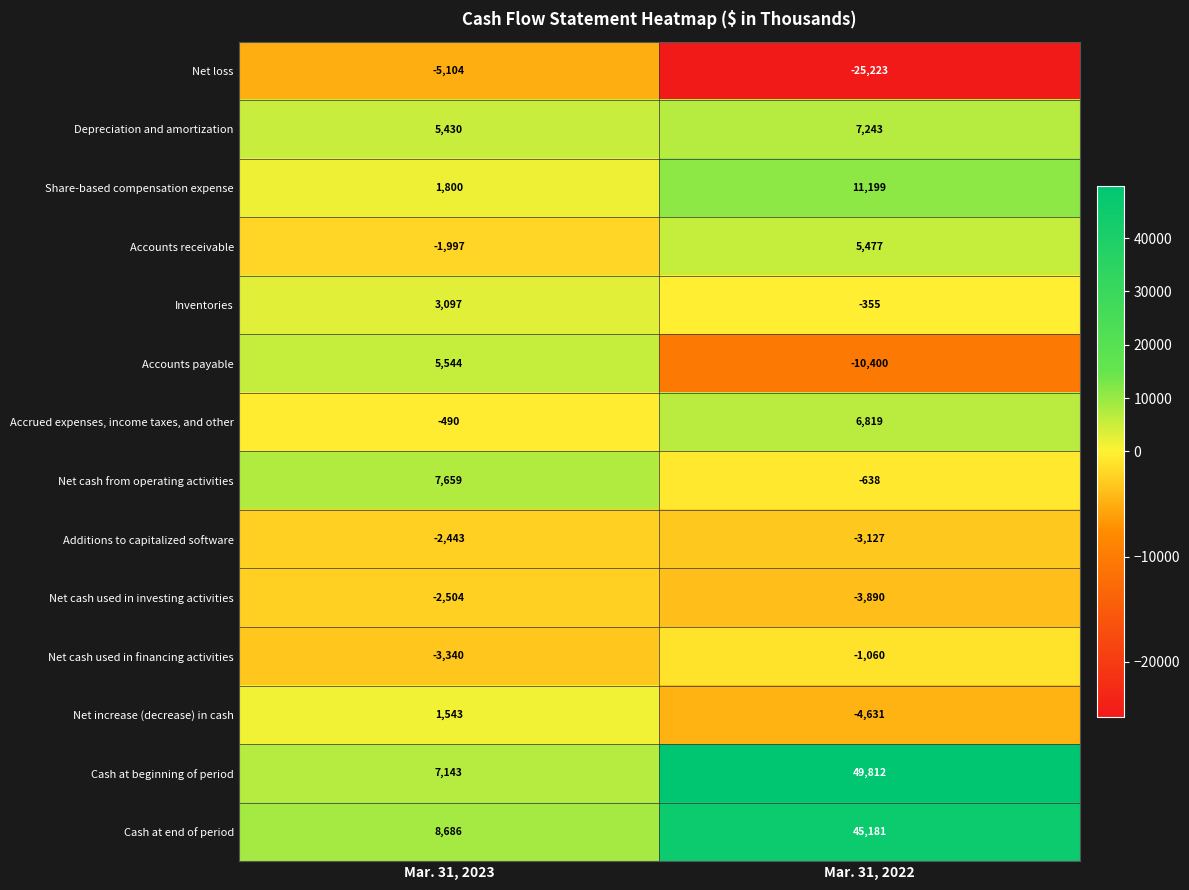

What value does the Net cash from operating activities series have at Mar. 31, 2023, to the nearest 100?

7700